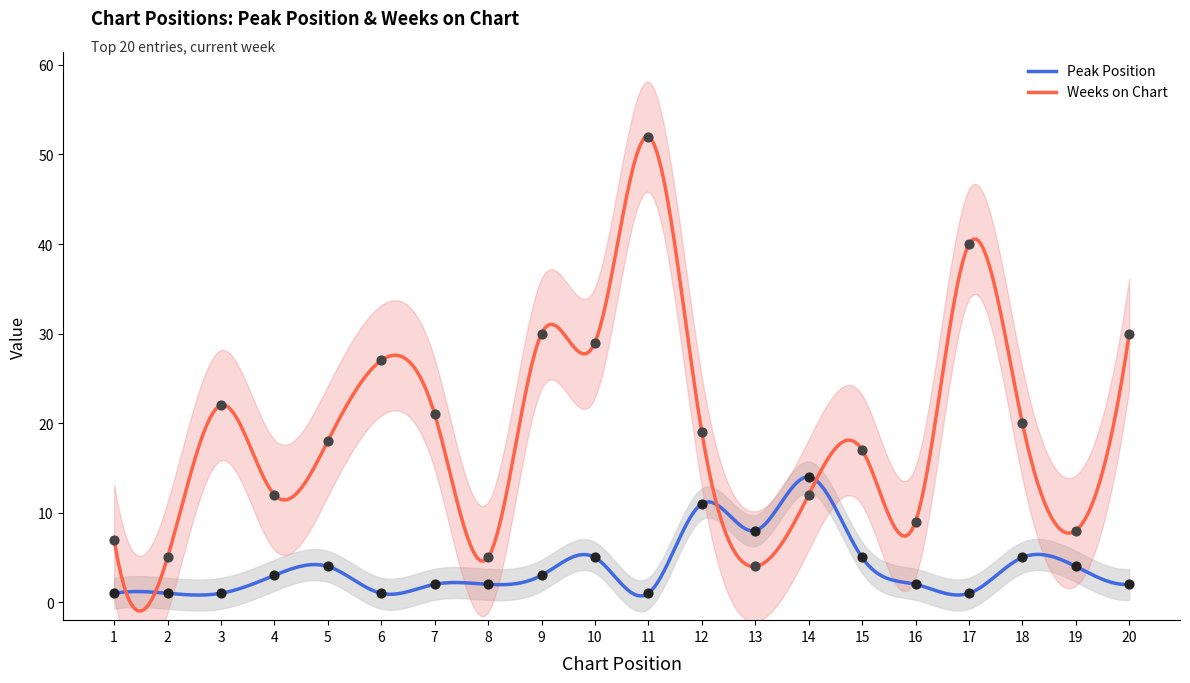

Is the value of Weeks on Chart at 4 greater than the value of Peak Position at 6?

Yes